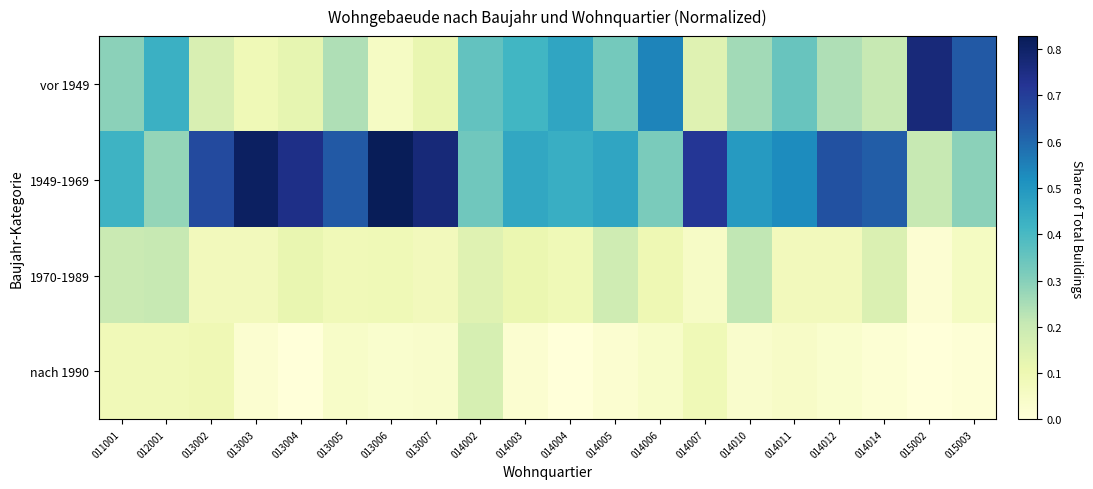

List the series in order of their peak value, highest first.

1949-1969, vor 1949, 1970-1989, nach 1990